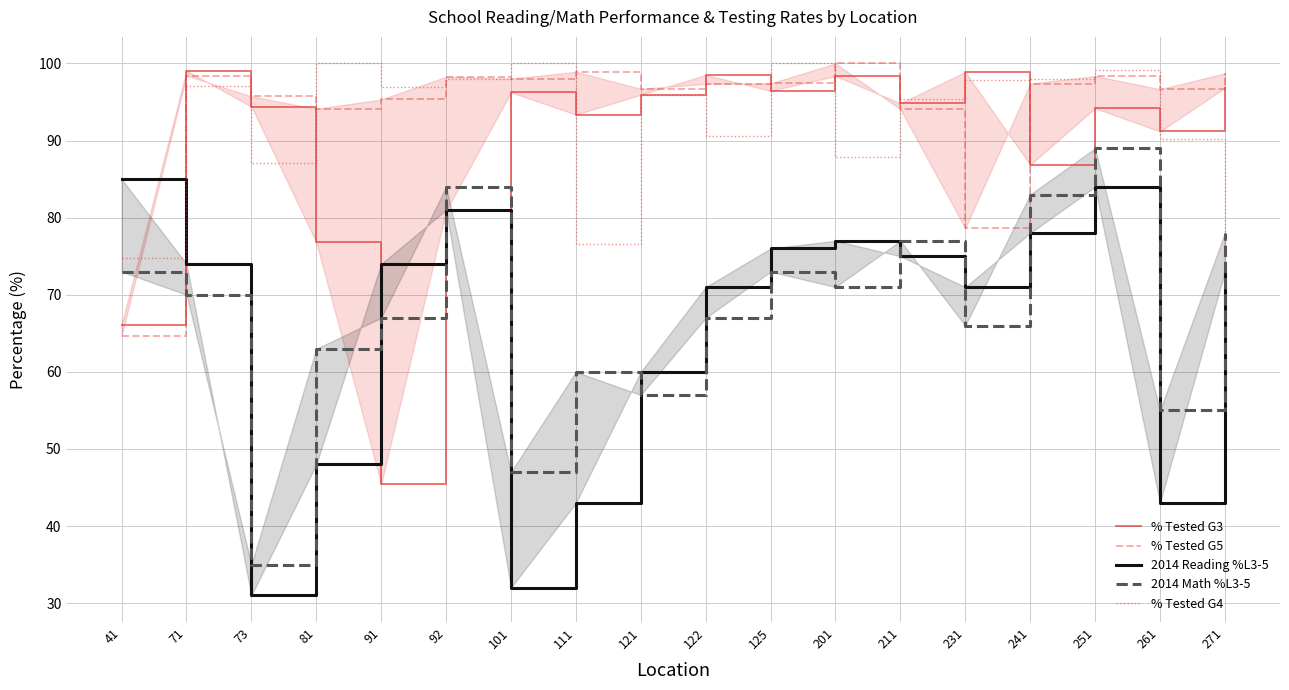

What is the difference between the maximum and minimum values in the % Tested G5 series?

35.3